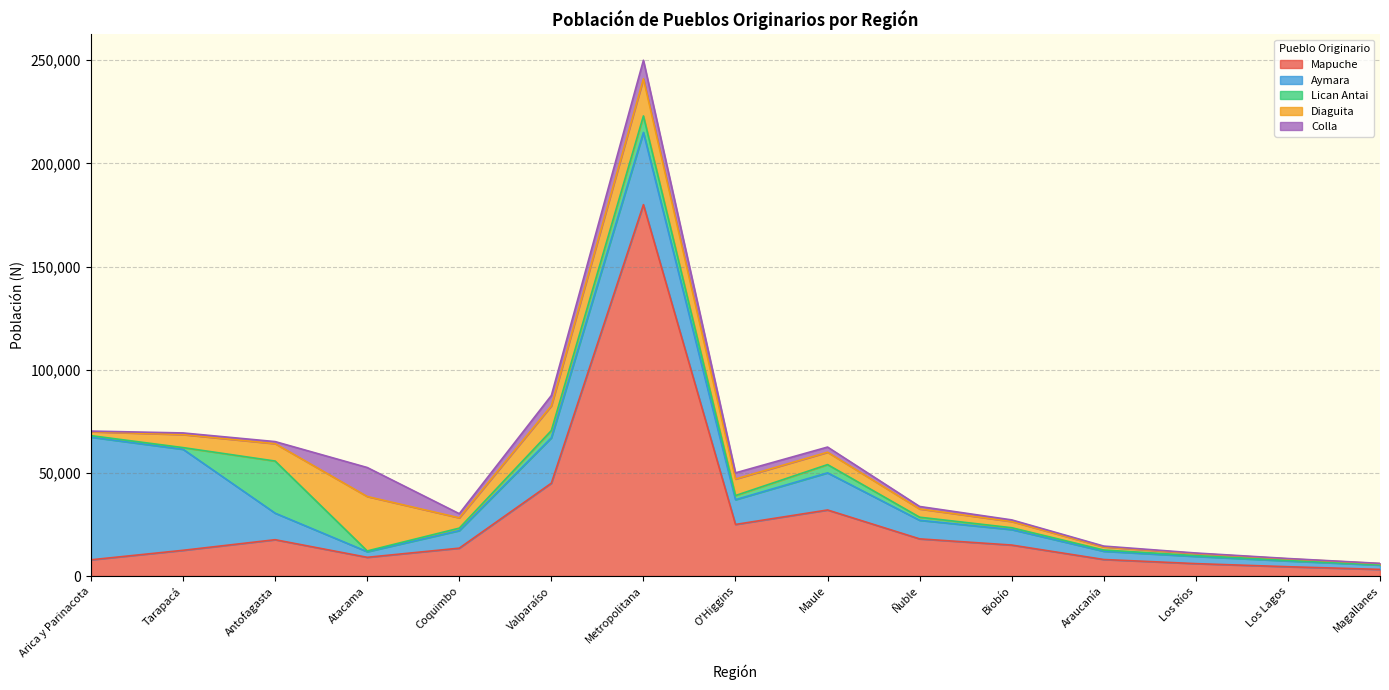

What is the sum of the Colla values at Valparaíso and Biobío?

5800